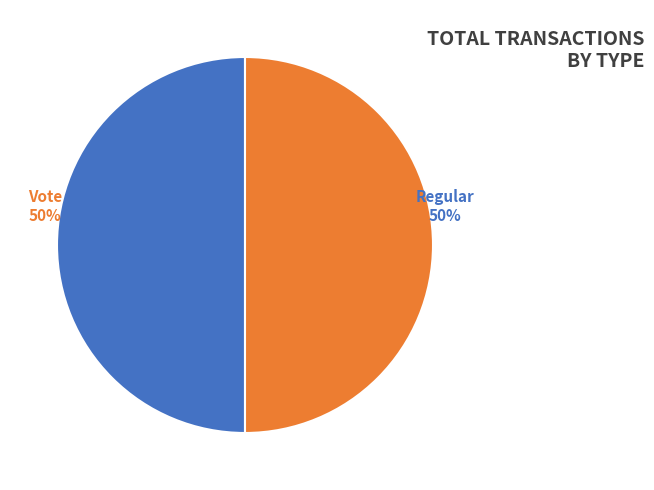

True or false: Regular accounts for 1% of the total.

False